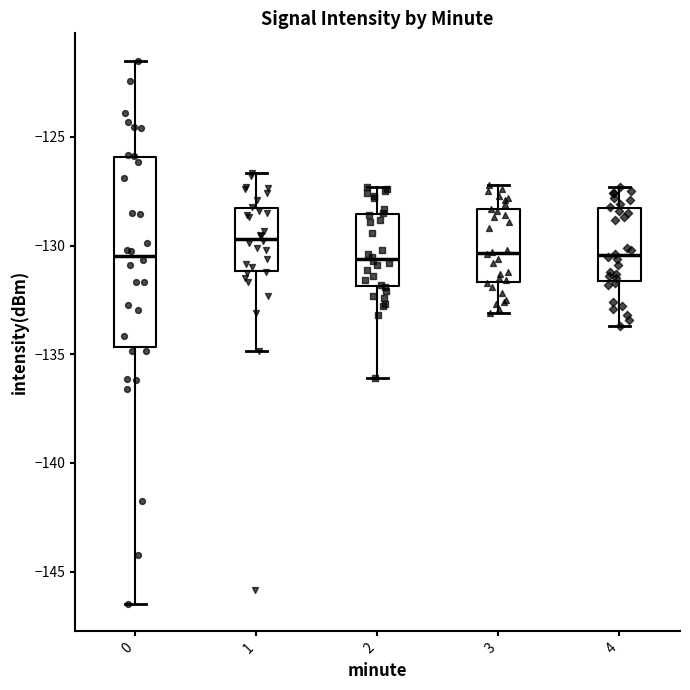

Where does the upper whisker of the box at x = 3 end on the y-axis? The values are not printed on the chart, so give them approximately, as read against the axis.

-127.0